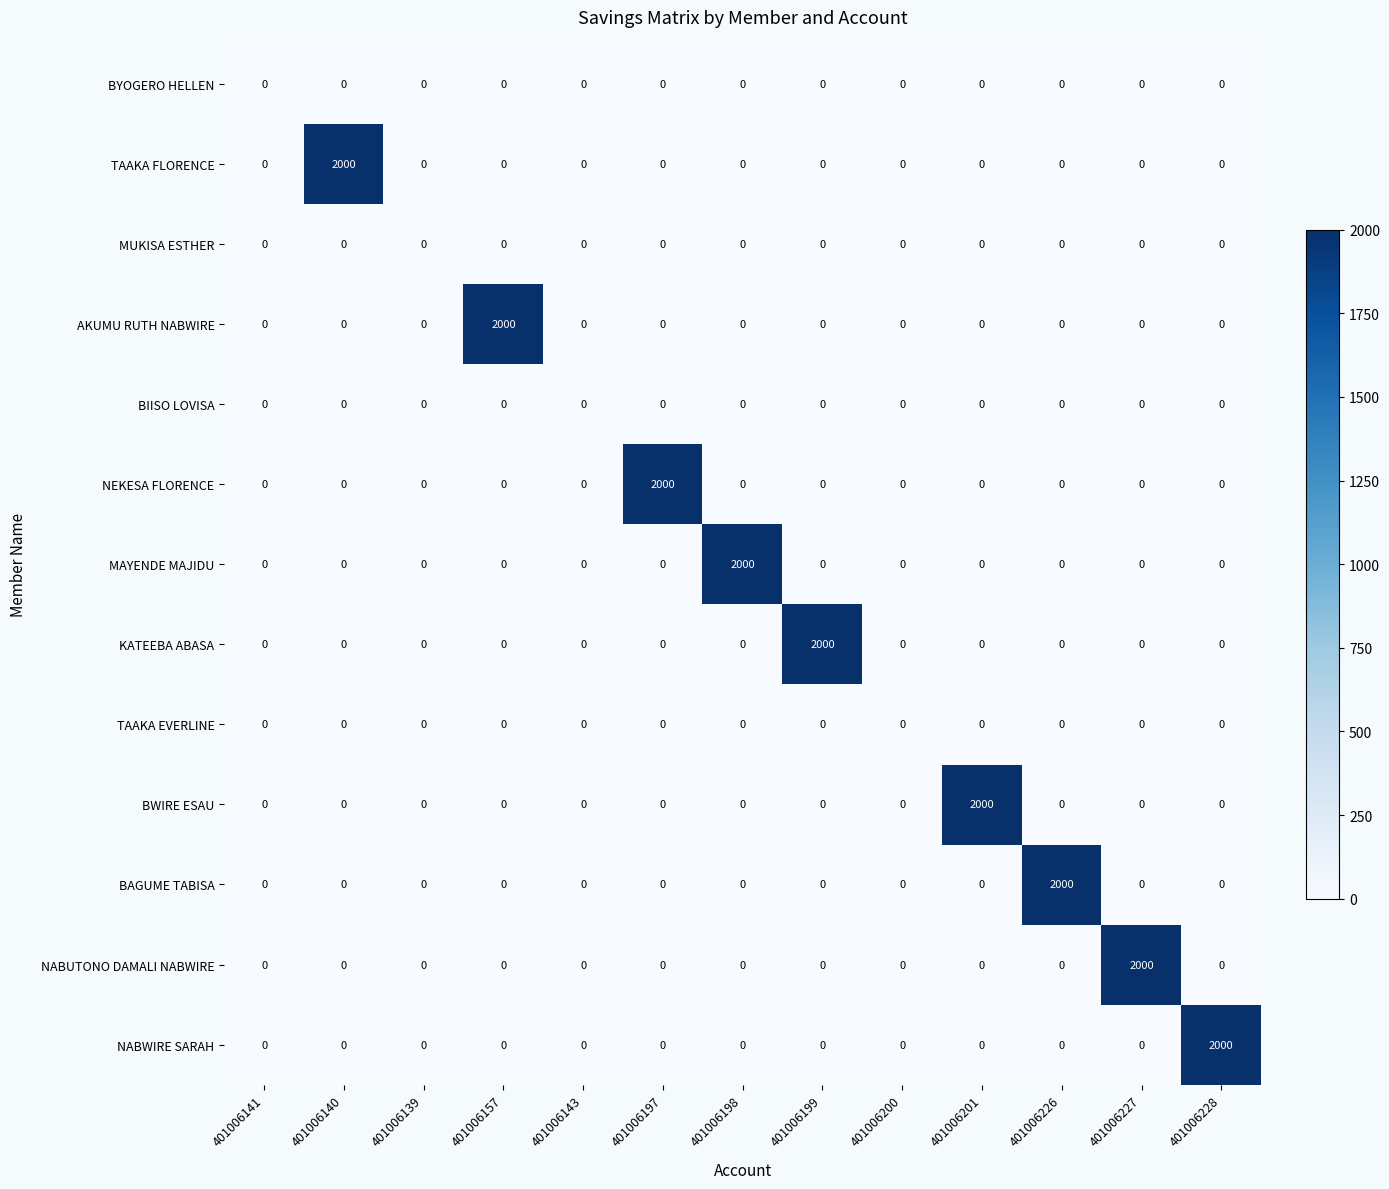

The BIISO LOVISA series shows 0 at 401006141. True or false?

True